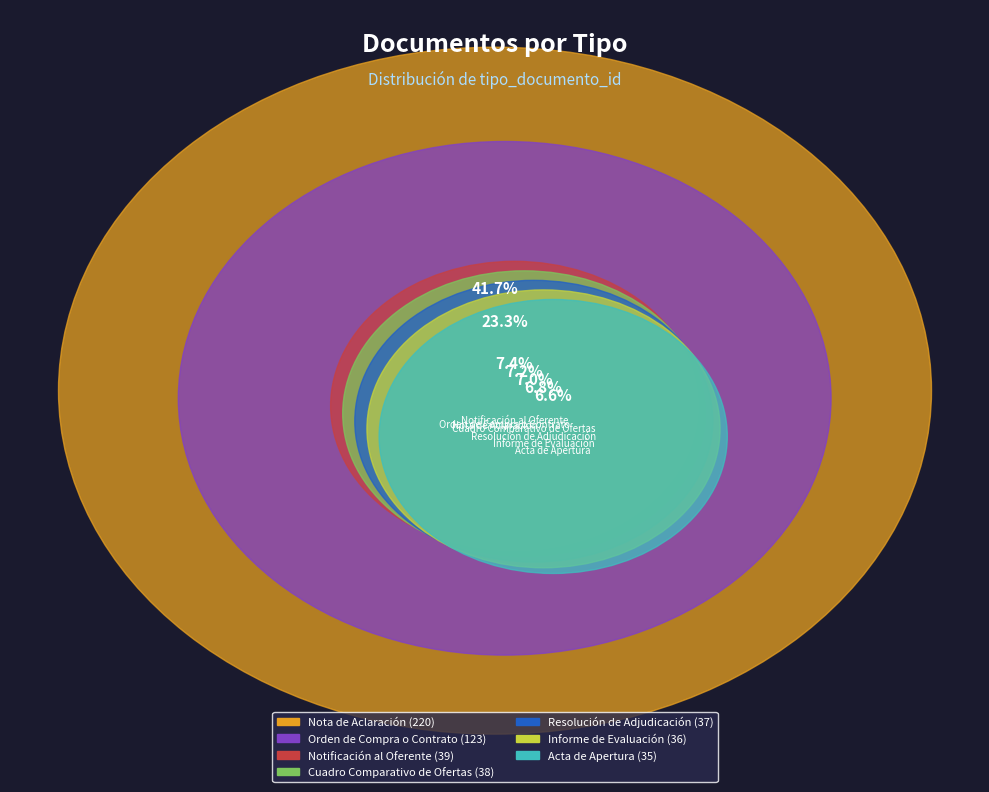

Count the number of slices in the pie.

7